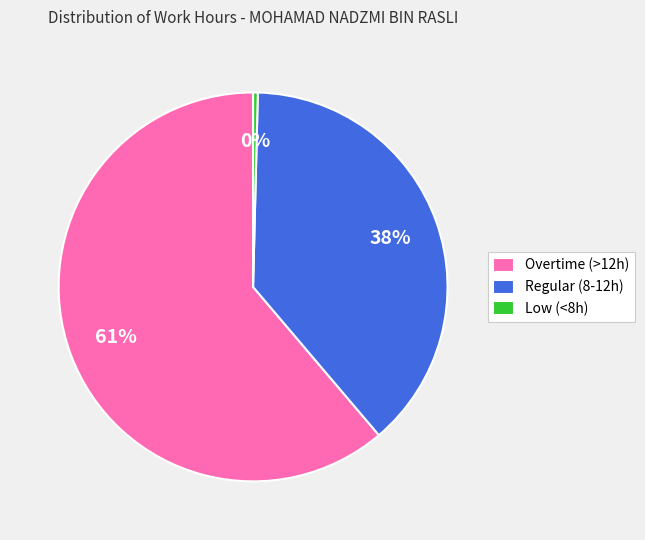

What percentage is the Regular (8-12h) slice, to the nearest percent?

38%